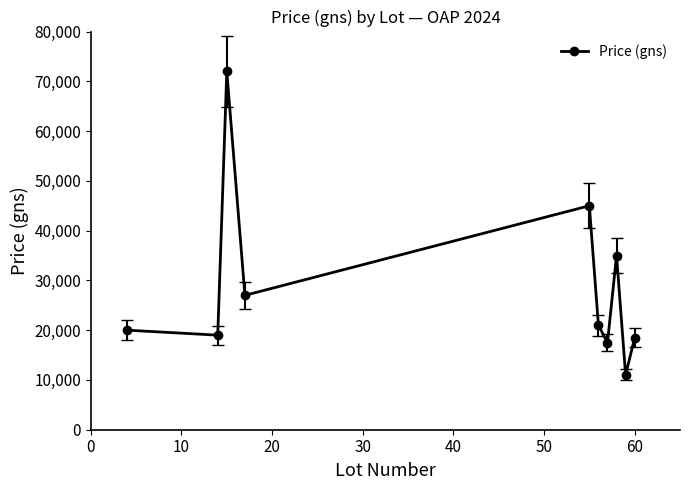

What is the difference between the second highest and minimum values?

34000